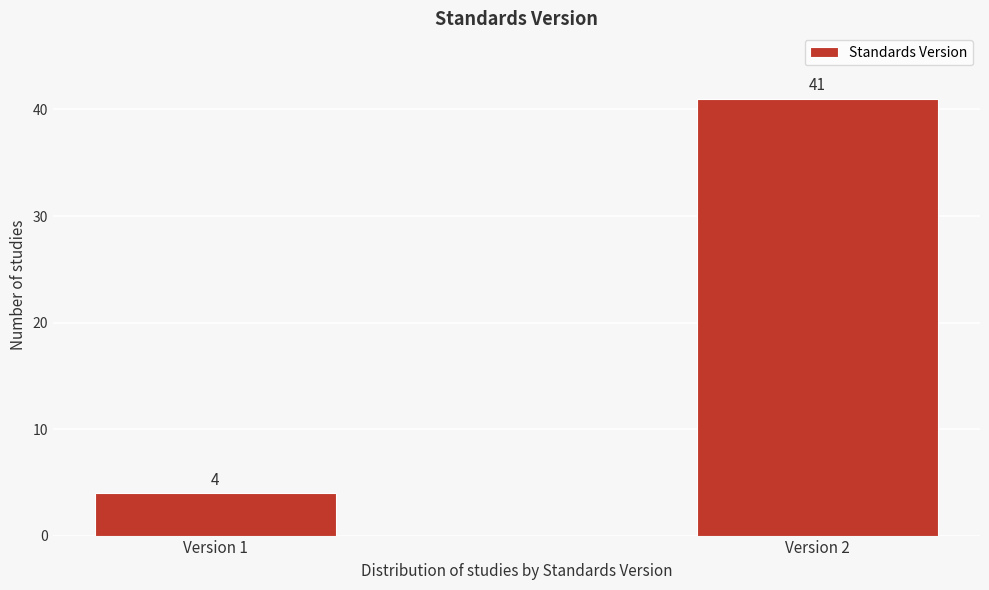

Reading left to right, transcribe all the data shown in this chart.

4	41